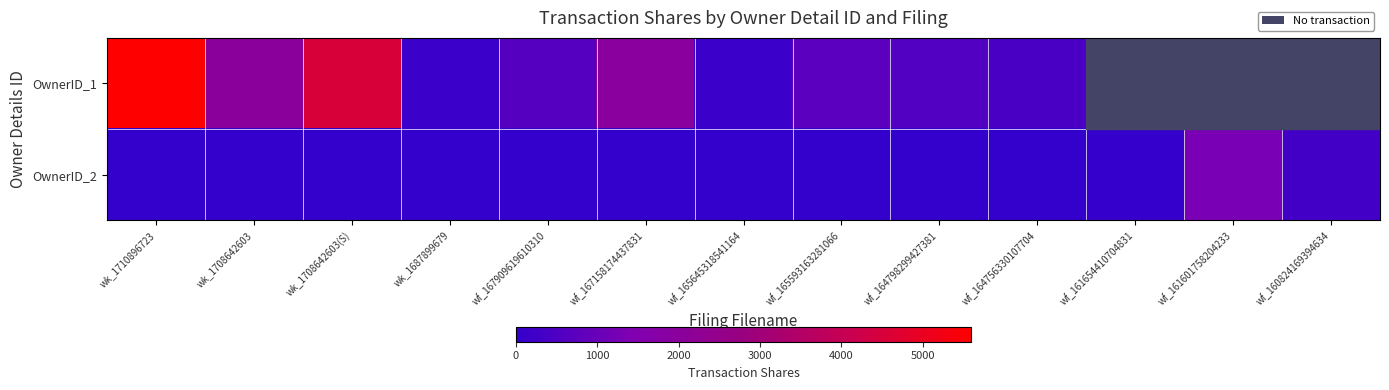

At which label does OwnerID_2 reach its minimum?

wk_1710896723